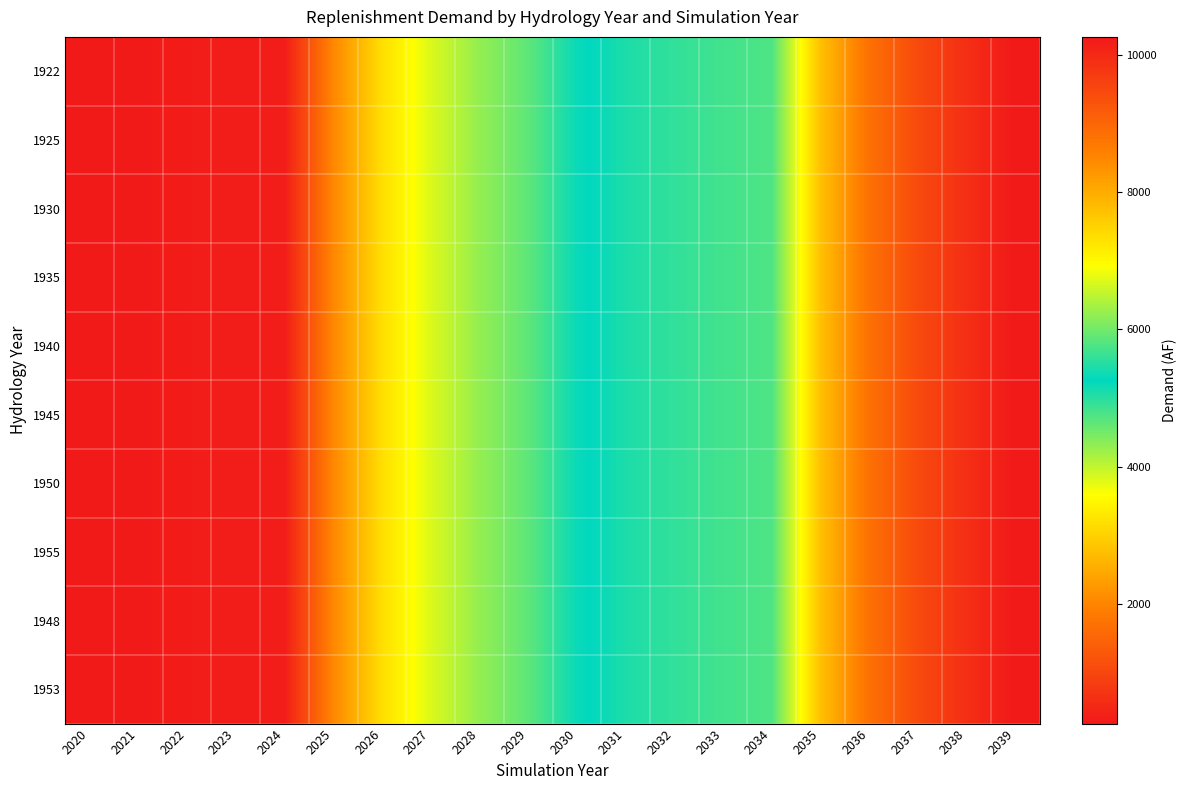

What is the minimum value shown in the chart?

264